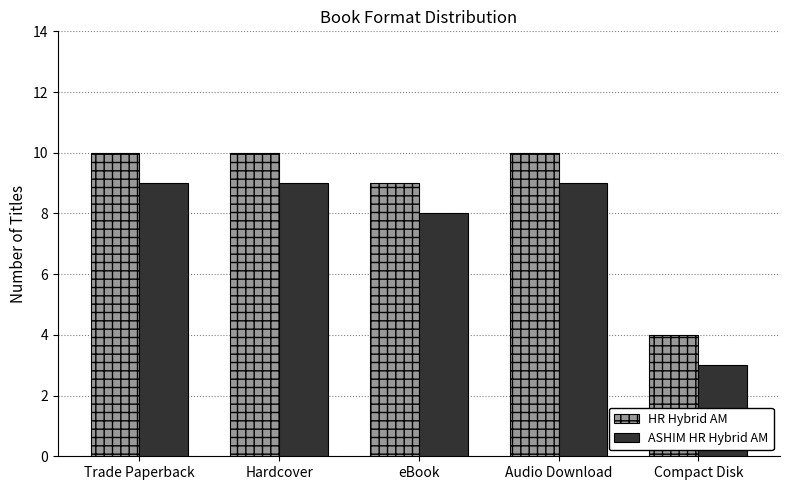

What is the average value of the HR Hybrid AM series?

9